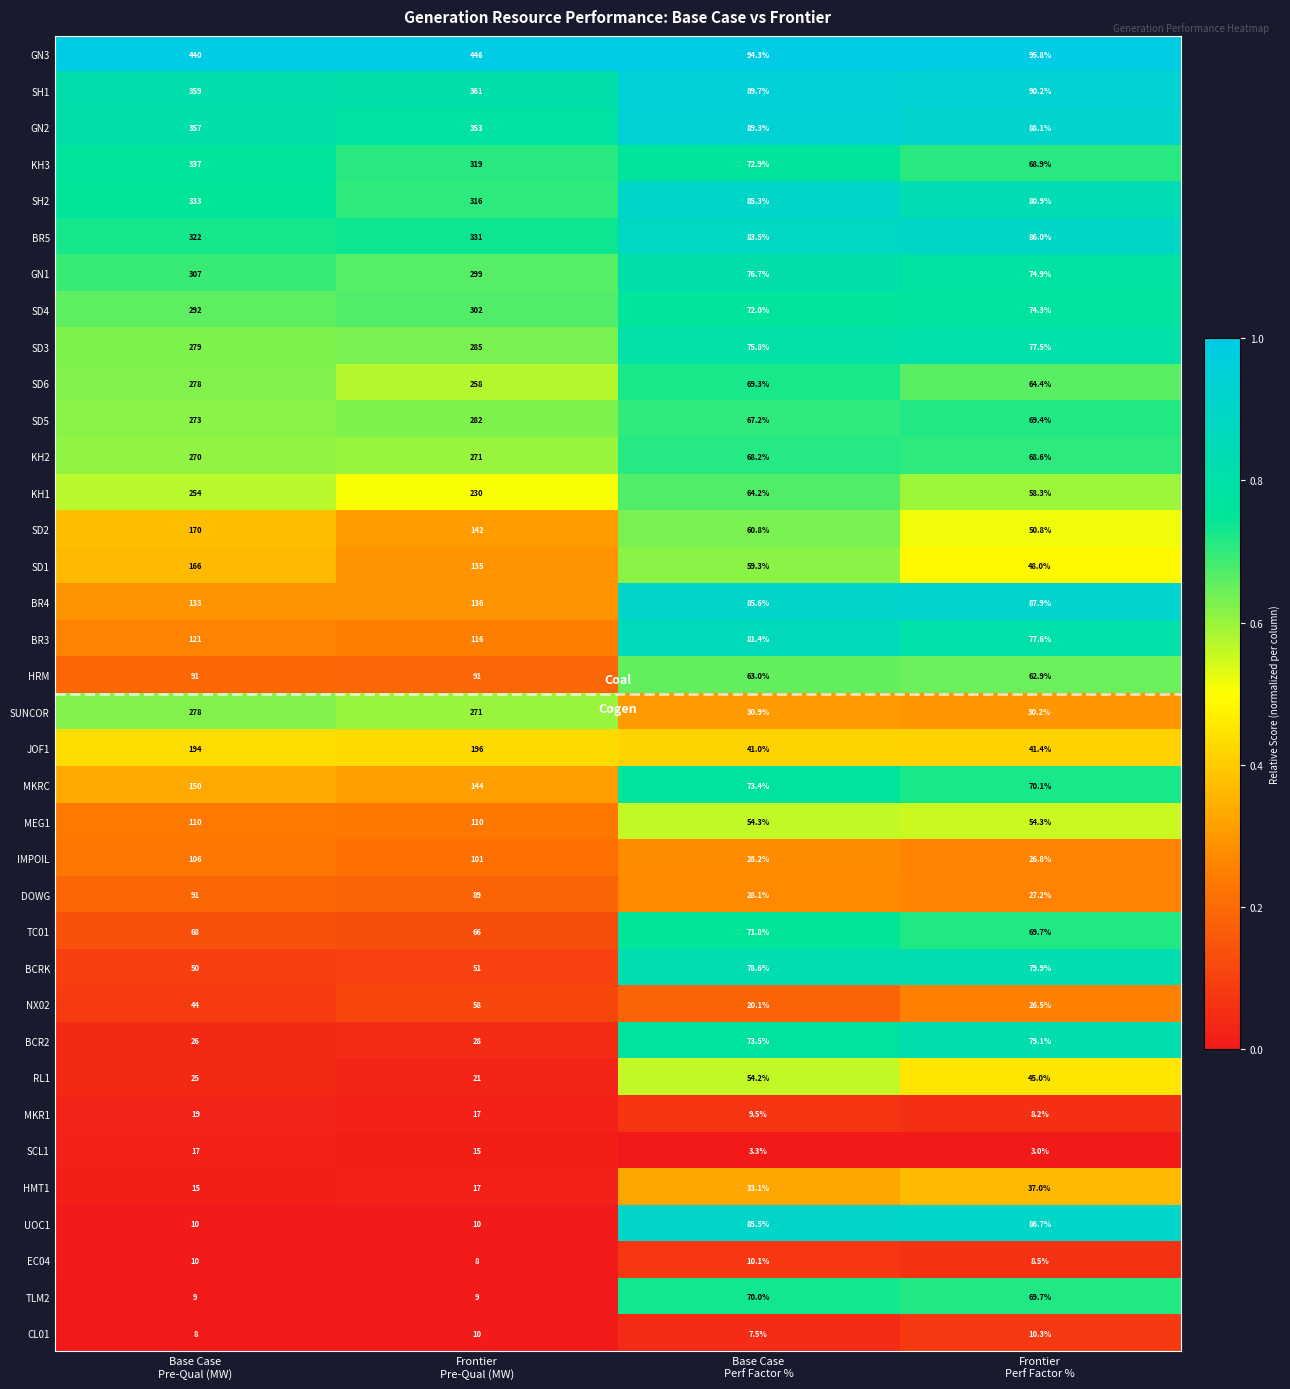

What is the smallest value displayed?

3.0